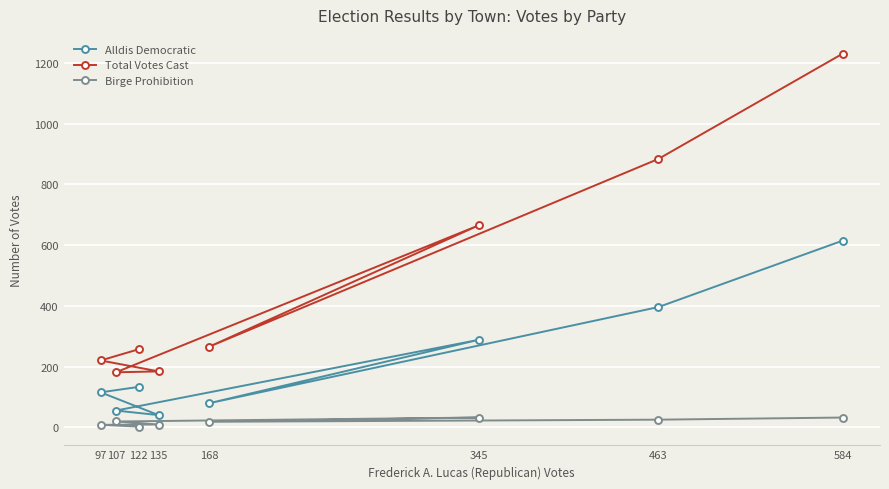

Which series has the largest total across all categories?

Total Votes Cast